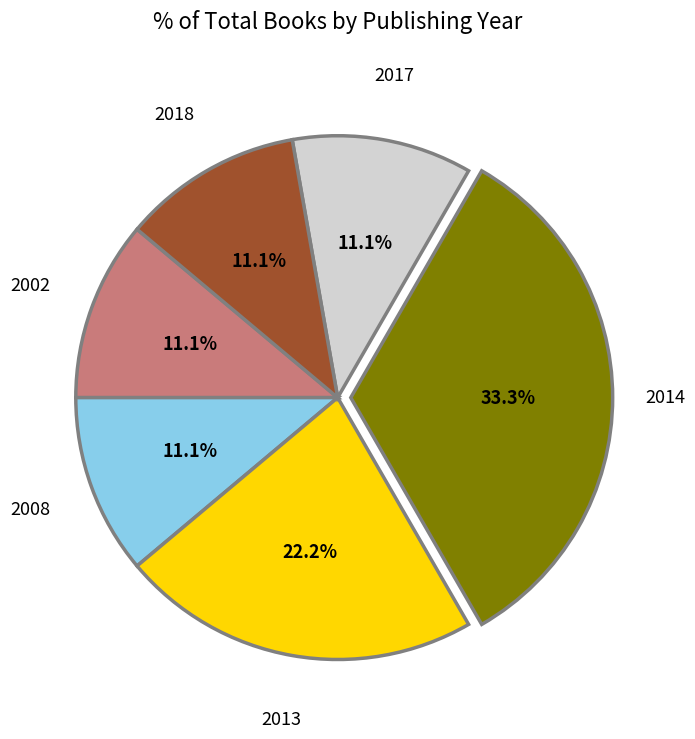

Is there any slice that represents more than half of the pie?

No